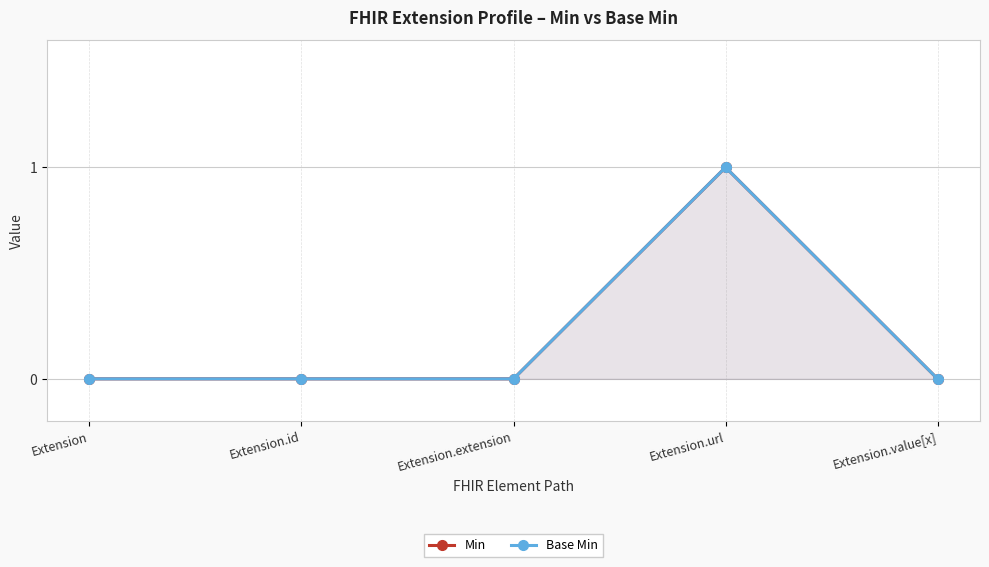

True or false: Base Min and Min cross at least once.

False